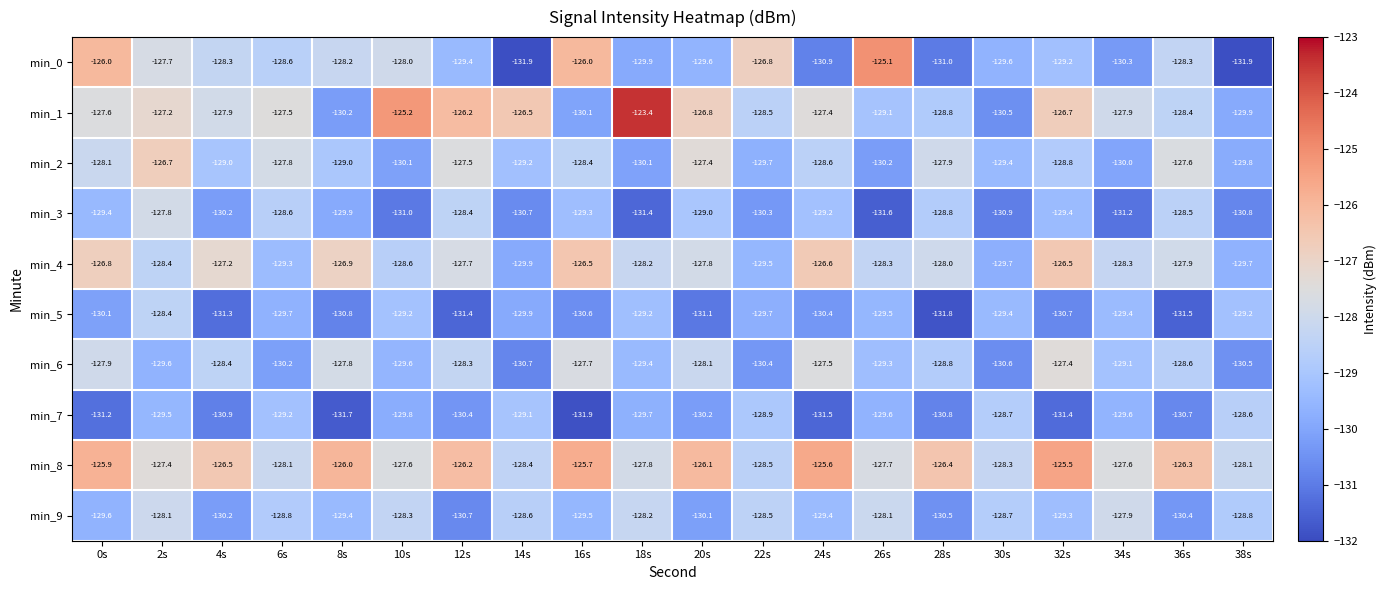

How many values in the min_1 series are below -127?

14